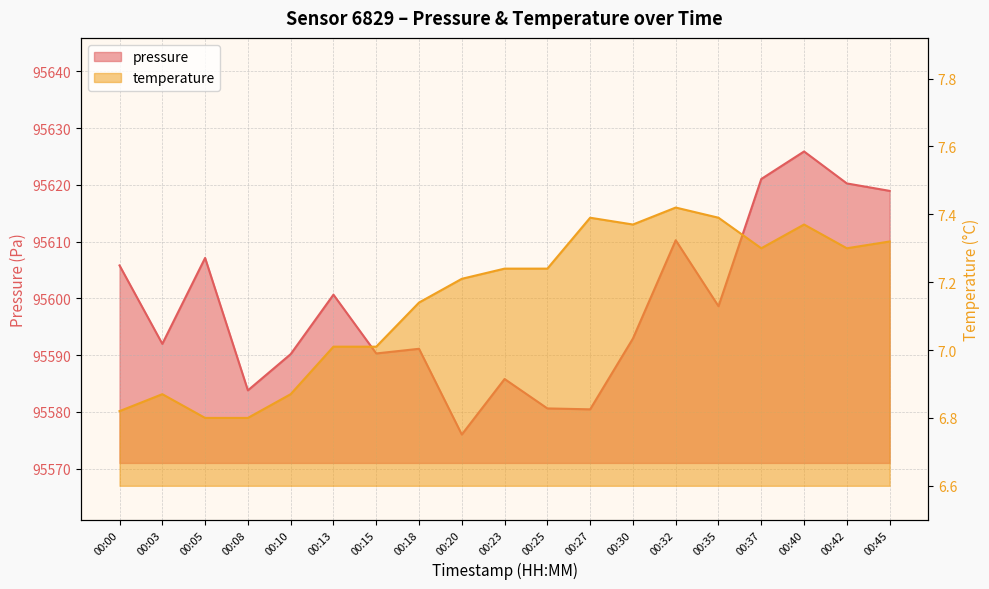

What is the difference between the maximum and minimum values in the pressure series?

49.9